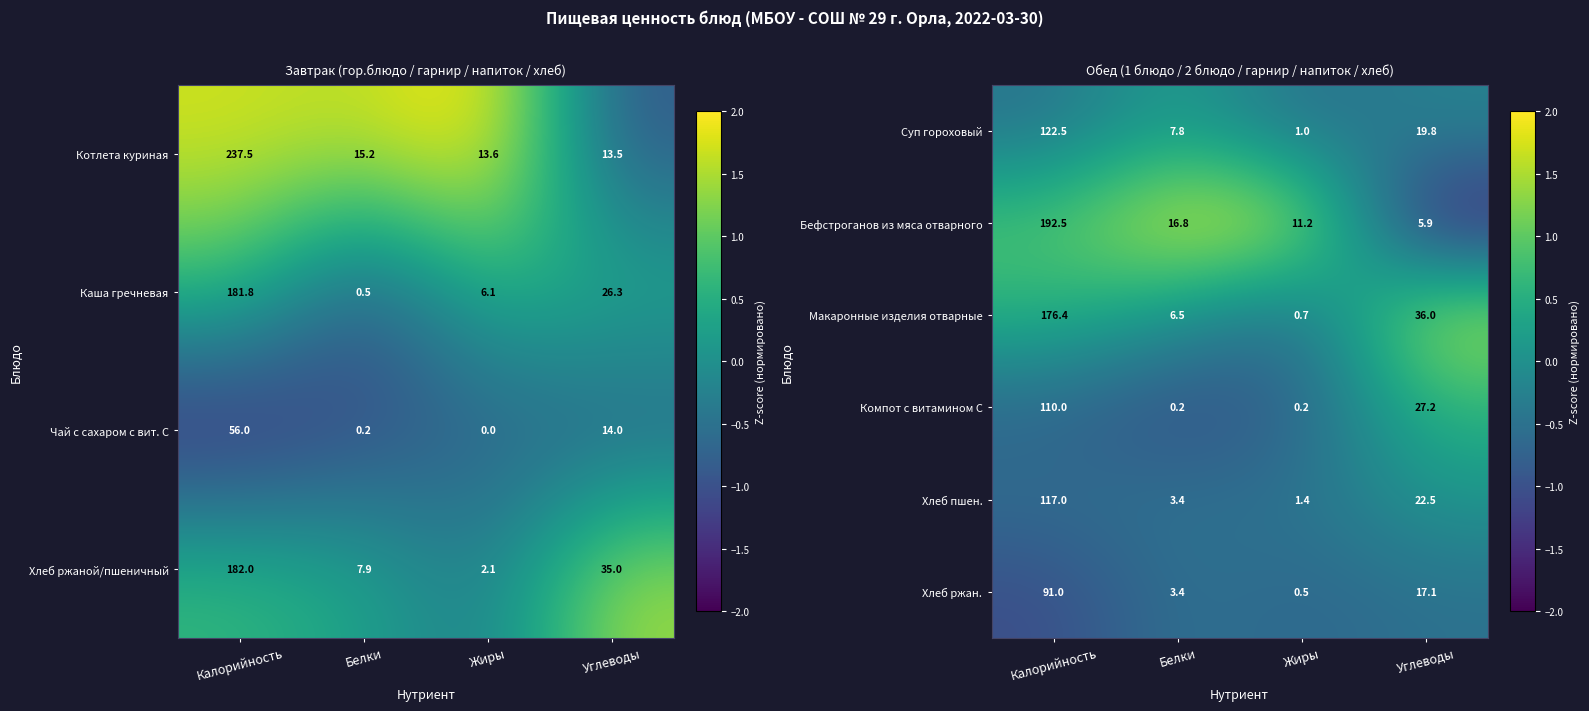

Is the value of Суп гороховый at Белки greater than the value of Макаронные изделия отварные at Жиры?

Yes